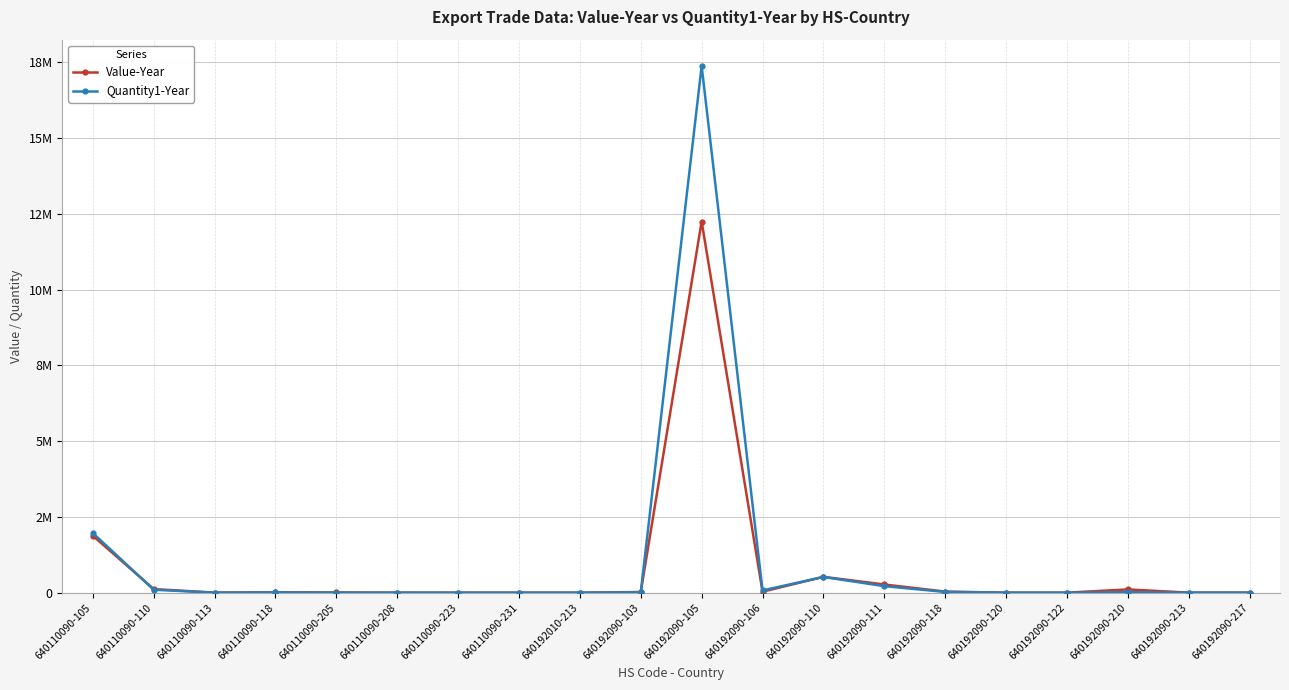

What is the maximum value shown in the chart?

17372526